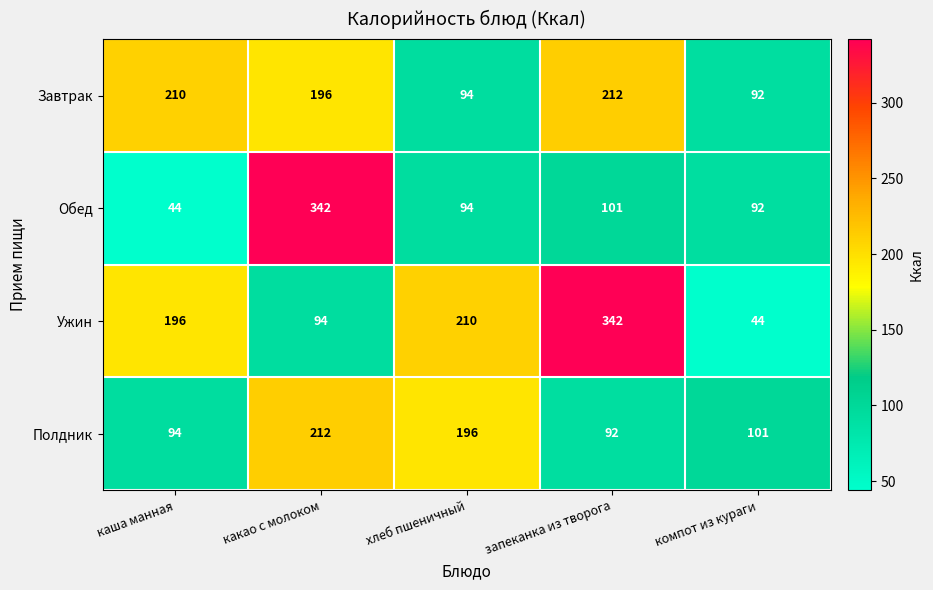

What is the highest value of the Завтрак series?

212